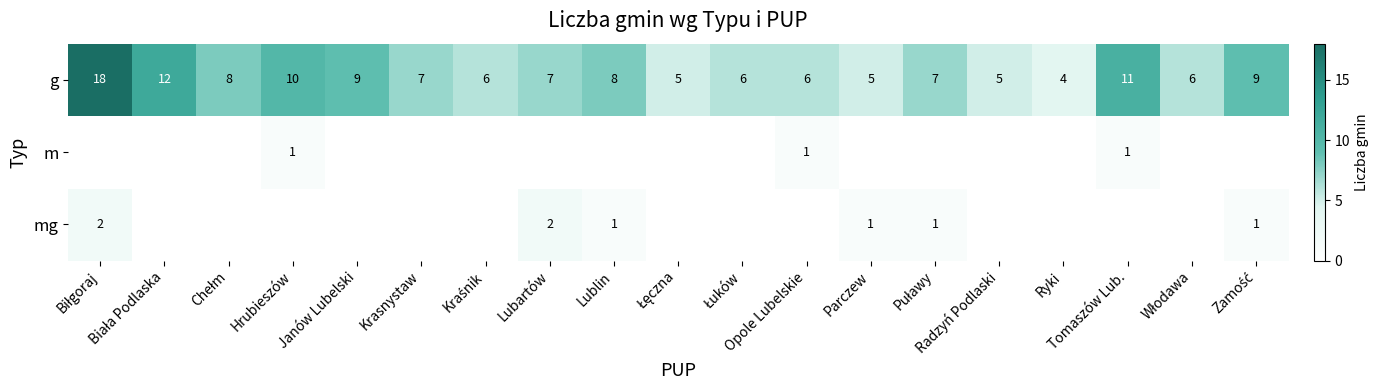

Which has a higher value, Lublin or Łuków?

Lublin